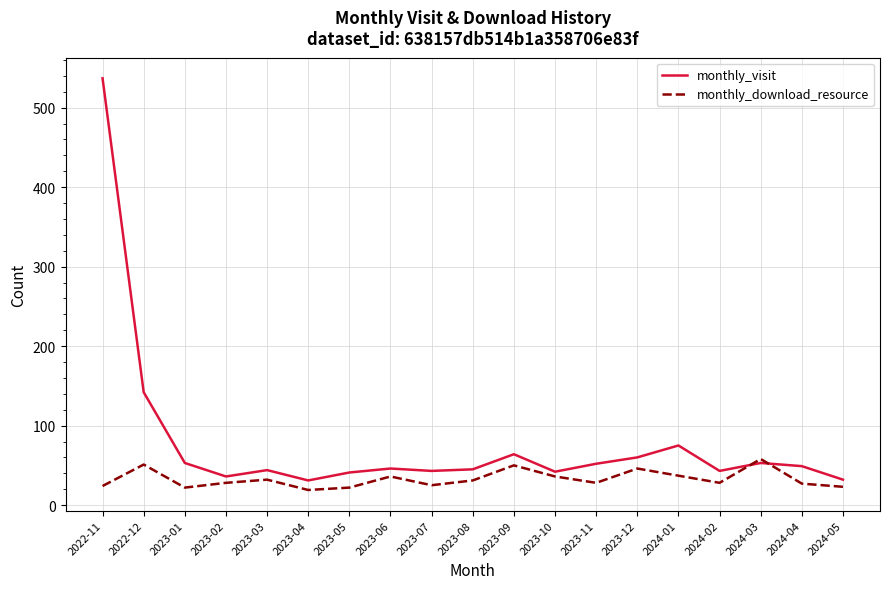

What is the difference between the highest and lowest values at 2023-12?

14